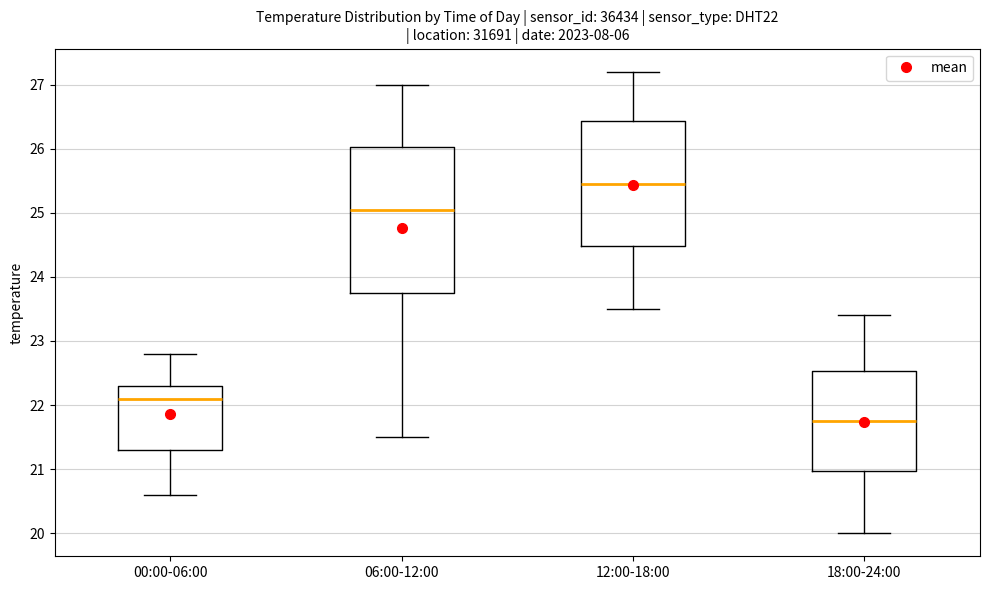

Which box is the tallest, from its lower edge to its upper edge?

06:00-12:00